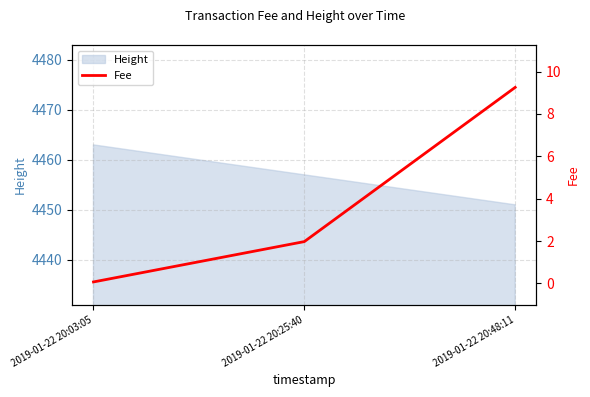

Which category has the lowest value across all series?

2019-01-22 20:03:05